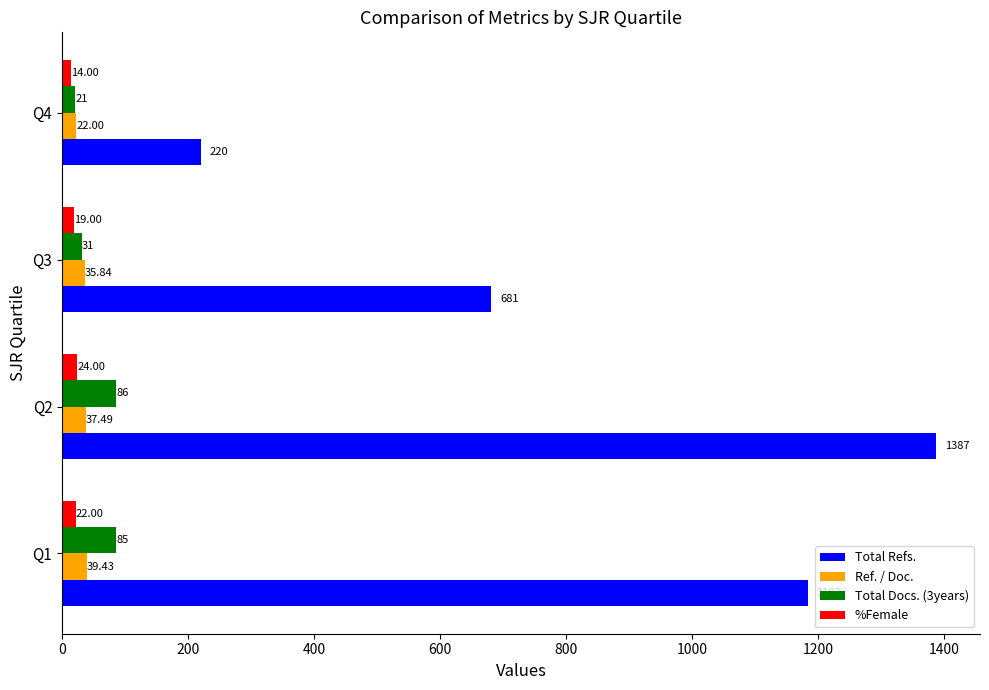

How many values in the Total Refs. series are below 1183?

2